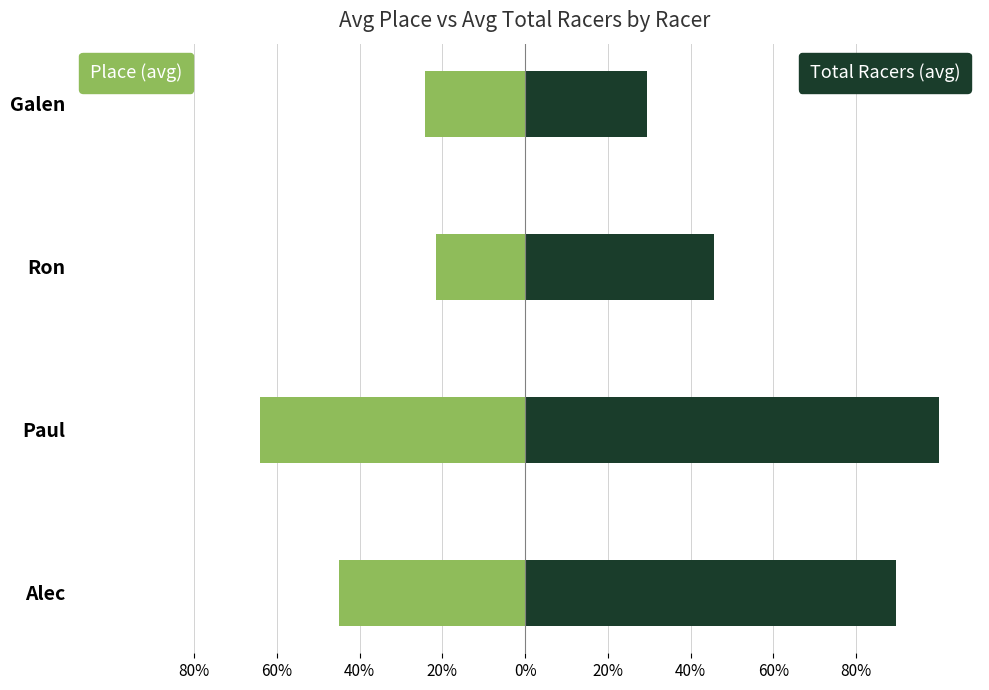

Between Paul and Ron, which series saw the biggest shift?

Total Racers (avg)